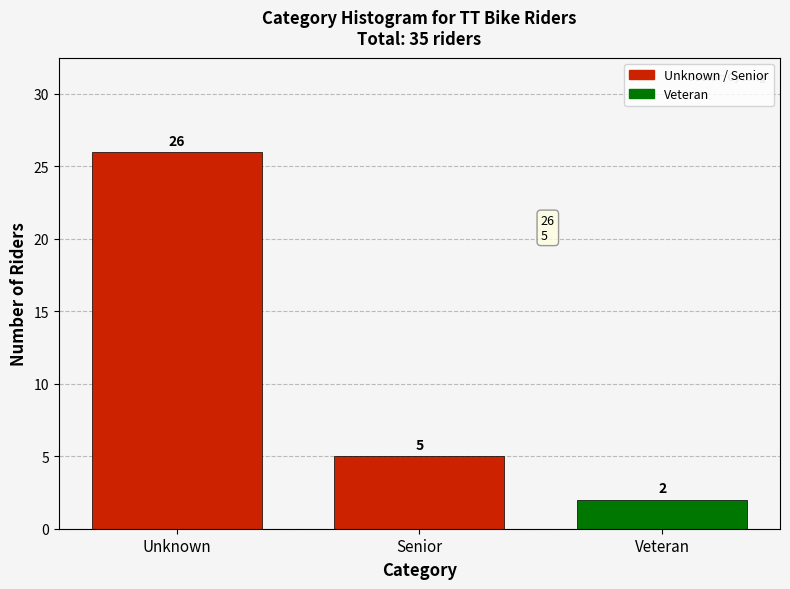

Reading left to right, what are all the values shown in this chart?

26	5	2